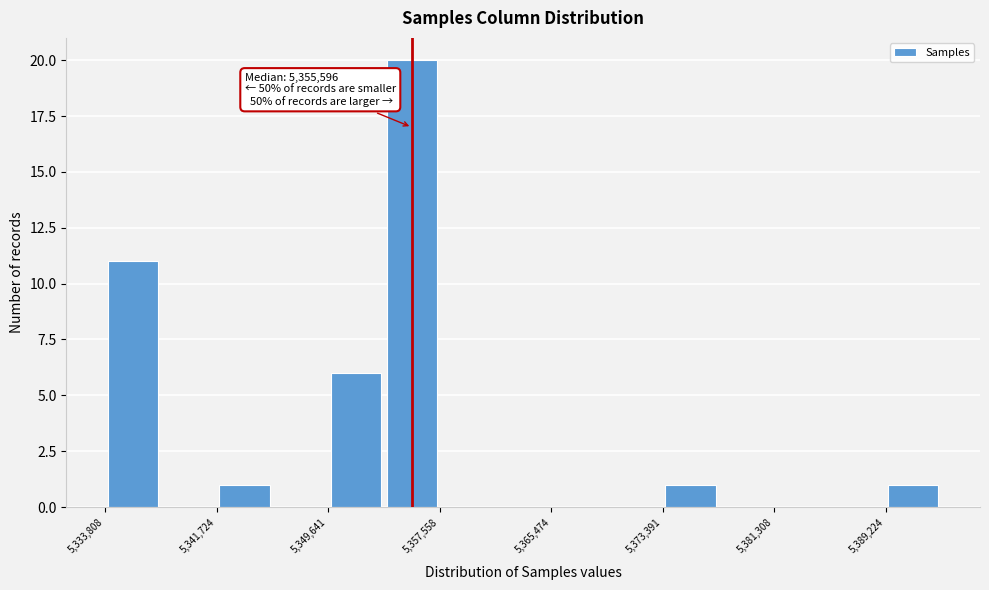

Around what value on the x-axis is the tallest bar? Give the approximate position of its centre, as read against the axis.

5356000